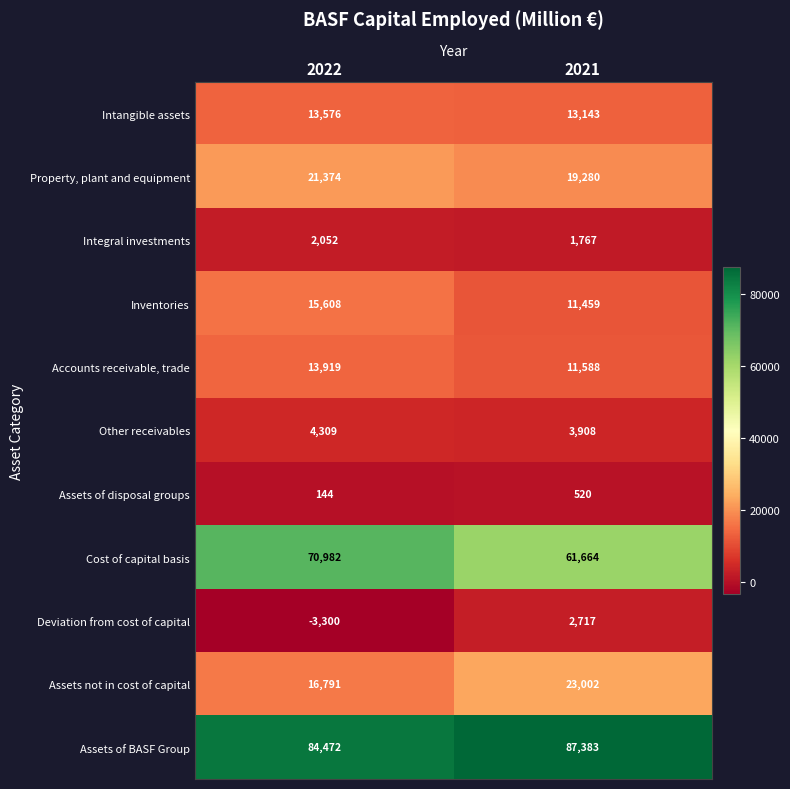

Which series has the largest total across all categories?

Assets of BASF Group